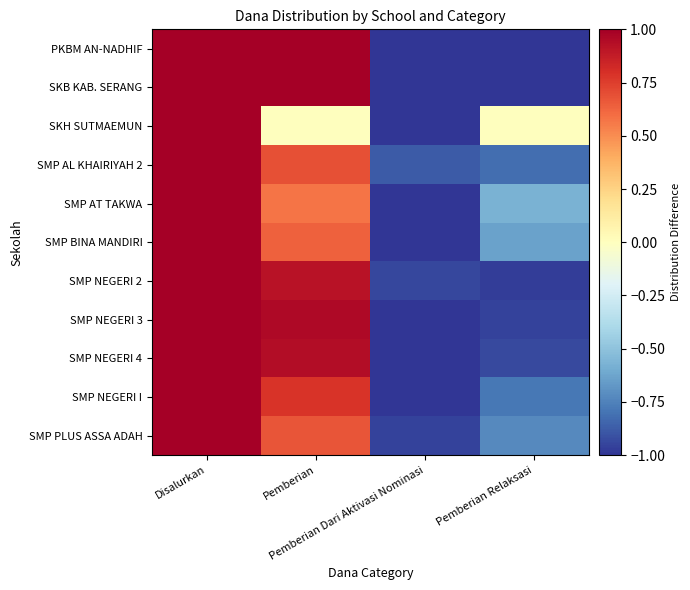

Reading left to right, transcribe all the data shown in this chart.

PKBM AN-NADHIF: Disalurkan=1.0	Pemberian=1.0	Pemberian Dari Aktivasi Nominasi=-1.0	Pemberian Relaksasi=-1.0
SKB KAB. SERANG: Disalurkan=1.0	Pemberian=1.0	Pemberian Dari Aktivasi Nominasi=-1.0	Pemberian Relaksasi=-1.0
SKH SUTMAEMUN: Disalurkan=1.0	Pemberian=0.0	Pemberian Dari Aktivasi Nominasi=-1.0	Pemberian Relaksasi=0.0
SMP AL KHAIRIYAH 2: Disalurkan=1.0	Pemberian=0.7	Pemberian Dari Aktivasi Nominasi=-0.9	Pemberian Relaksasi=-0.8
SMP AT TAKWA: Disalurkan=1.0	Pemberian=0.6	Pemberian Dari Aktivasi Nominasi=-1.0	Pemberian Relaksasi=-0.6
SMP BINA MANDIRI: Disalurkan=1.0	Pemberian=0.6	Pemberian Dari Aktivasi Nominasi=-1.0	Pemberian Relaksasi=-0.6
SMP NEGERI 2: Disalurkan=1.0	Pemberian=0.9	Pemberian Dari Aktivasi Nominasi=-0.9	Pemberian Relaksasi=-1.0
SMP NEGERI 3: Disalurkan=1.0	Pemberian=1.0	Pemberian Dari Aktivasi Nominasi=-1.0	Pemberian Relaksasi=-1.0
SMP NEGERI 4: Disalurkan=1.0	Pemberian=0.9	Pemberian Dari Aktivasi Nominasi=-1.0	Pemberian Relaksasi=-0.9
SMP NEGERI I: Disalurkan=1.0	Pemberian=0.8	Pemberian Dari Aktivasi Nominasi=-1.0	Pemberian Relaksasi=-0.8
SMP PLUS ASSA ADAH: Disalurkan=1.0	Pemberian=0.7	Pemberian Dari Aktivasi Nominasi=-1.0	Pemberian Relaksasi=-0.7